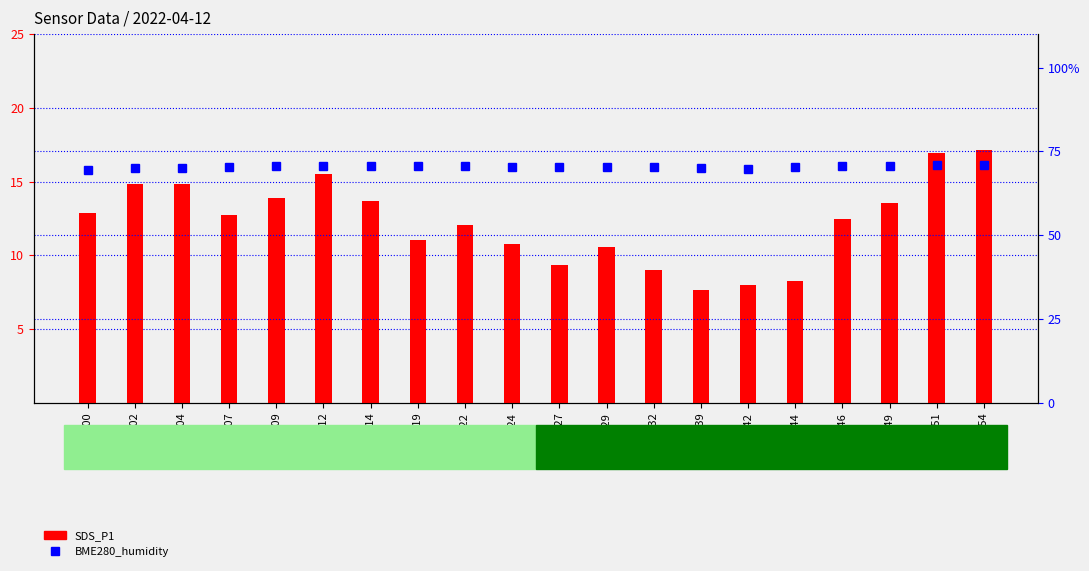

At which label does BME280_humidity reach its minimum?

00:00